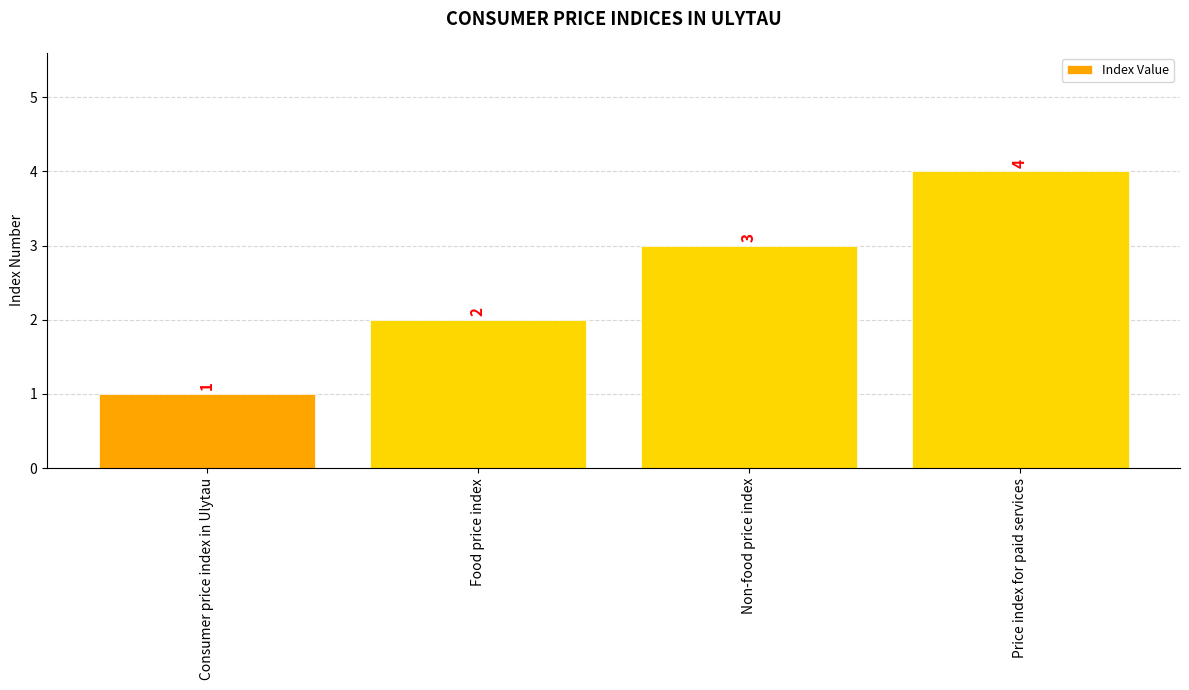

What is the sum of all values?

10